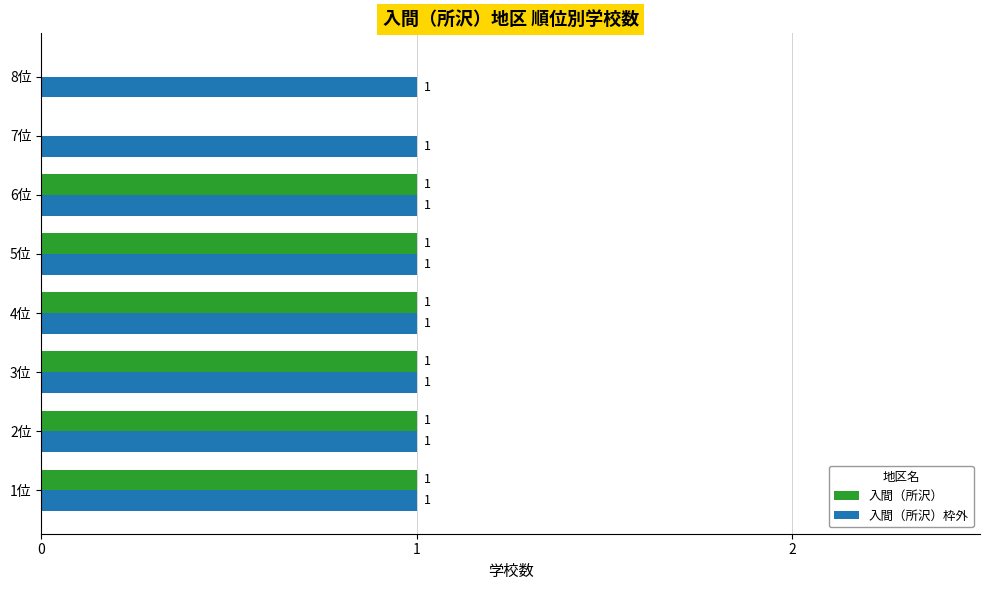

What are all the series names shown in the legend?

入間（所沢）, 入間（所沢）枠外